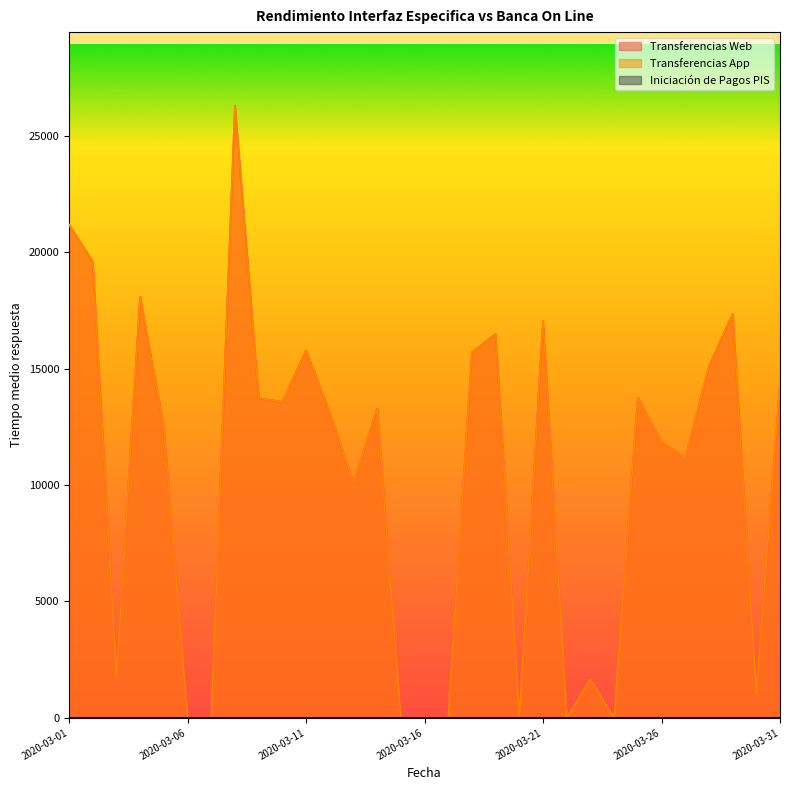

Which series changed the most between 2020-03-19 and 2020-03-26?

Transferencias Web